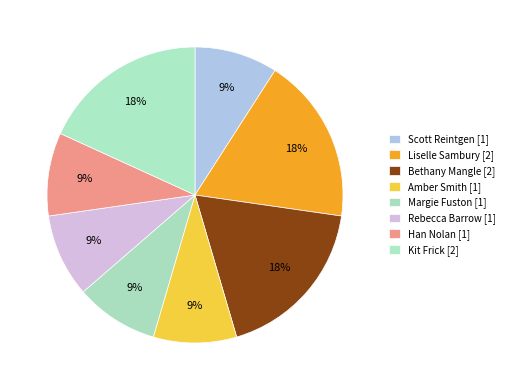

How many segments does this pie chart have?

8